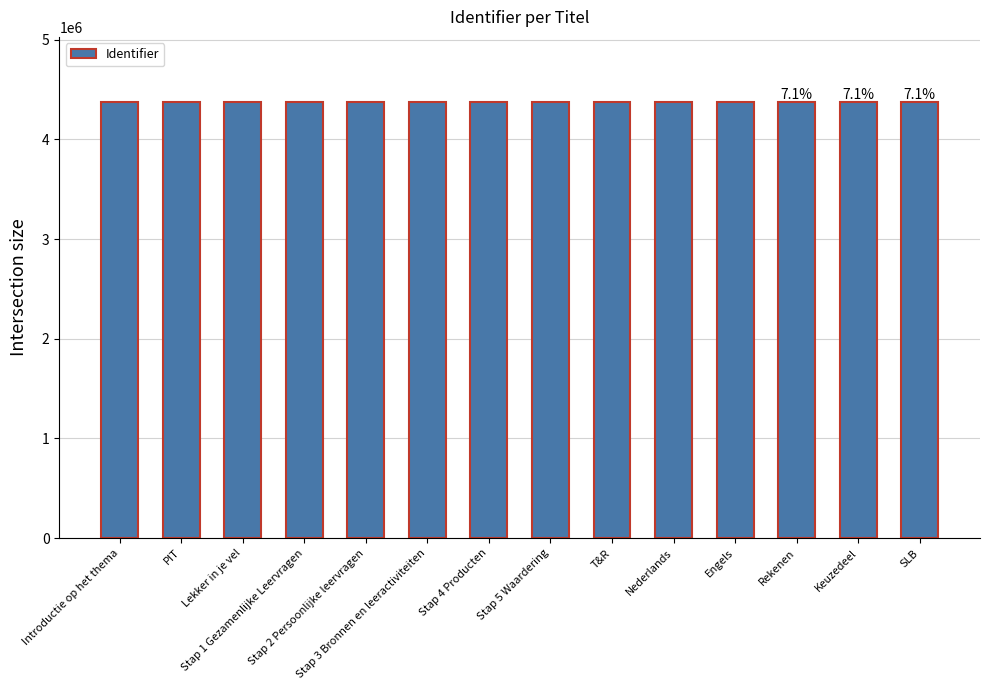

How many categories are shown in the chart?

14